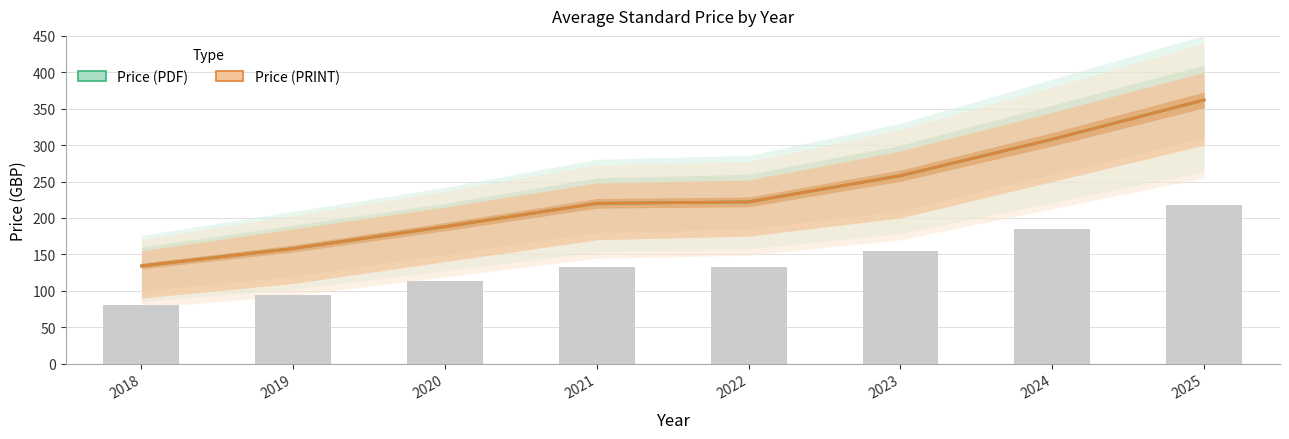

What is the sum of all Price (PDF) values?

1850